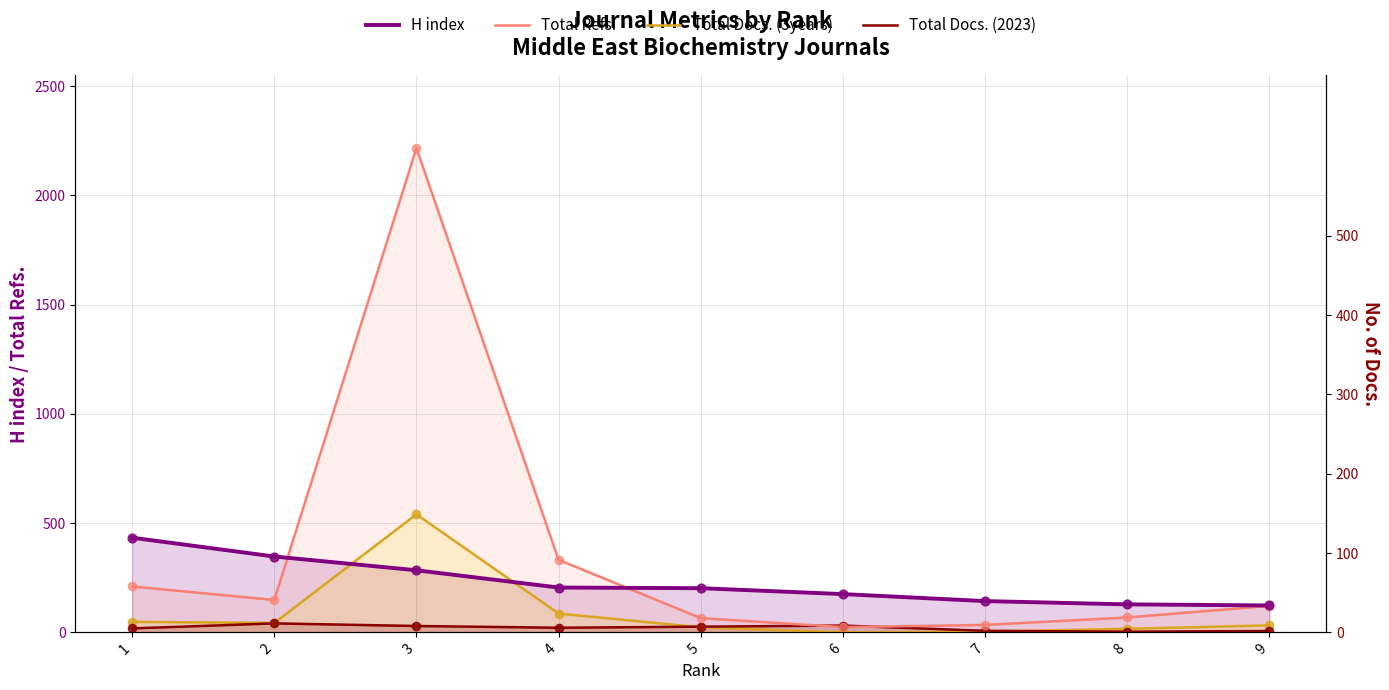

At how many categories does at least one series exceed 2192?

1